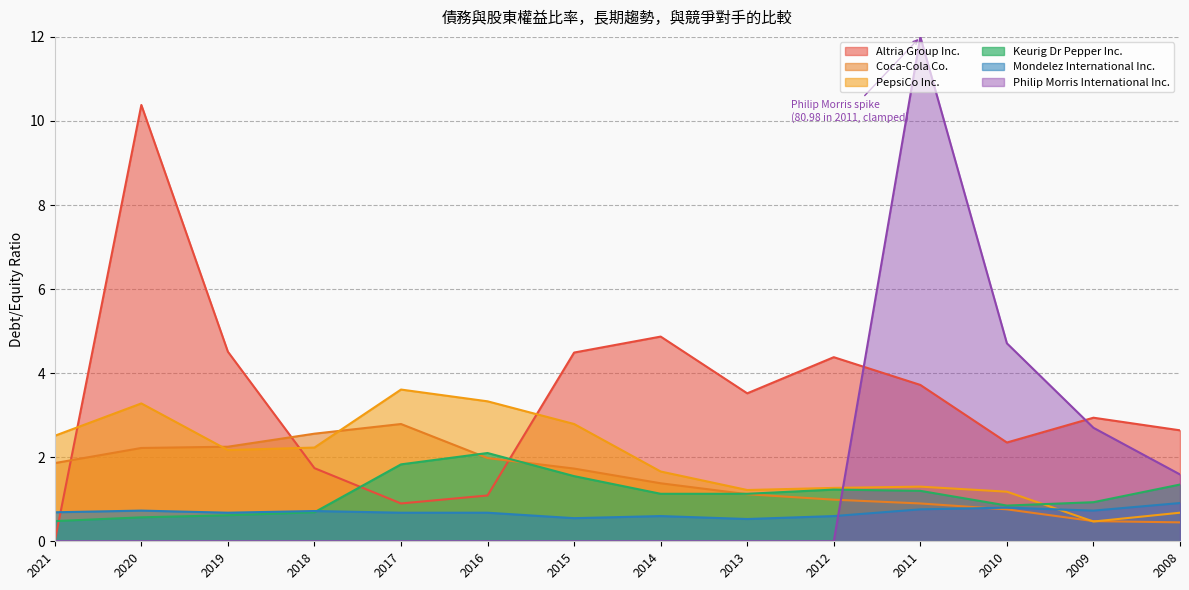

What is the total value across all series at 2017?

9.8